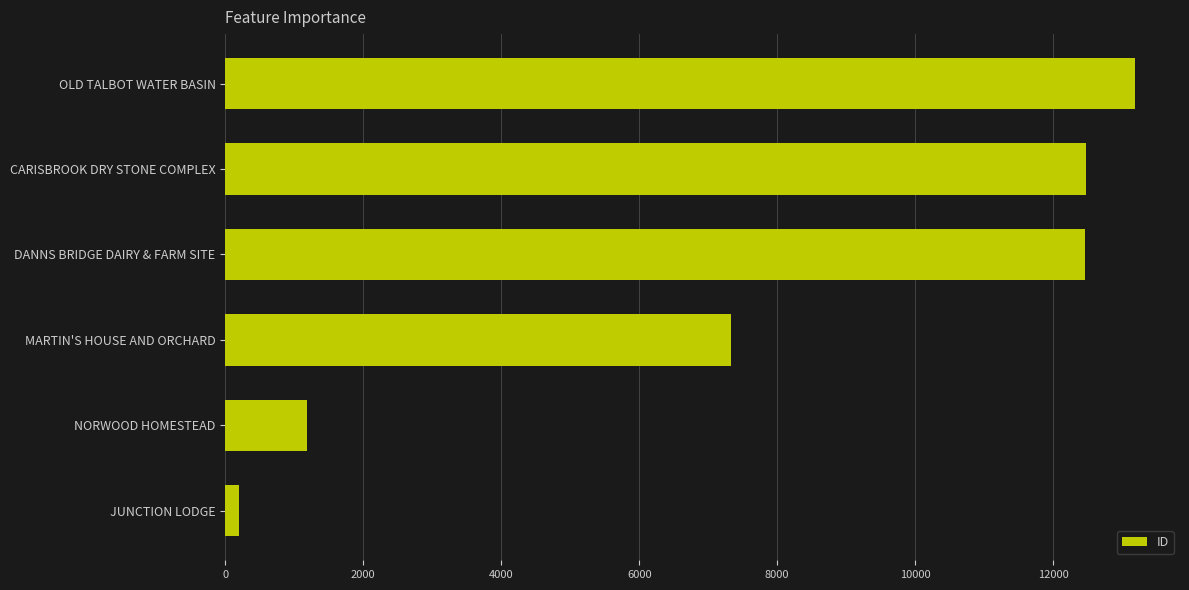

Are the bars grouped side by side (vs. stacked)?

No